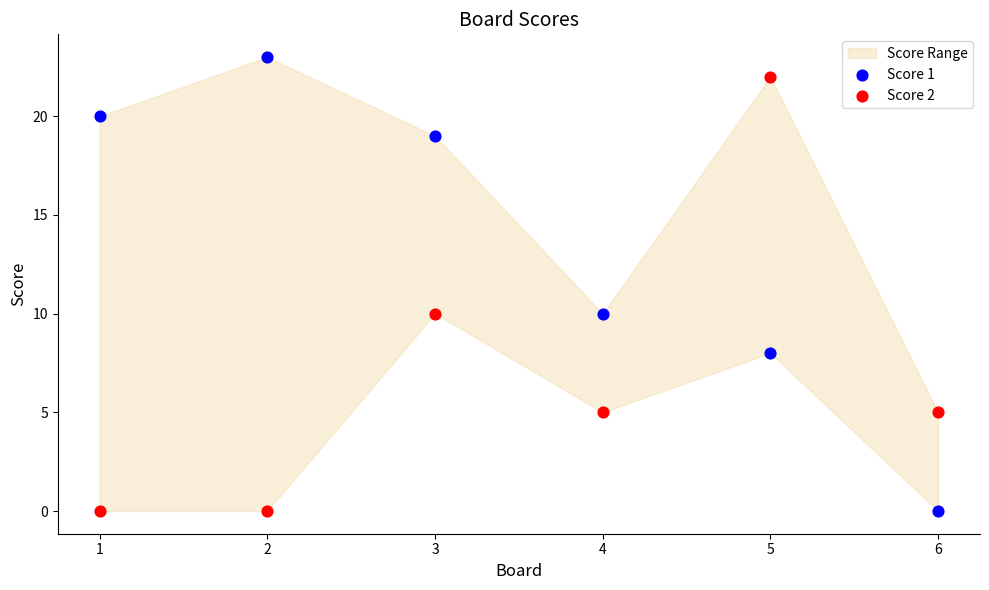

Across all data points, what is the average X value?

4